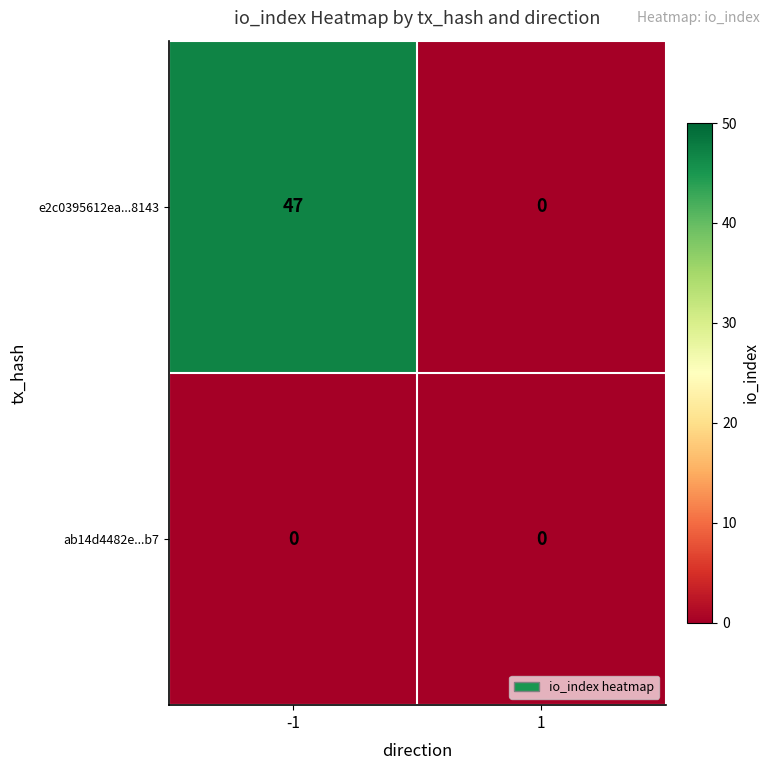

Rank the series by their maximum value, from lowest to highest.

ab14d4482e...b7, e2c0395612ea...8143